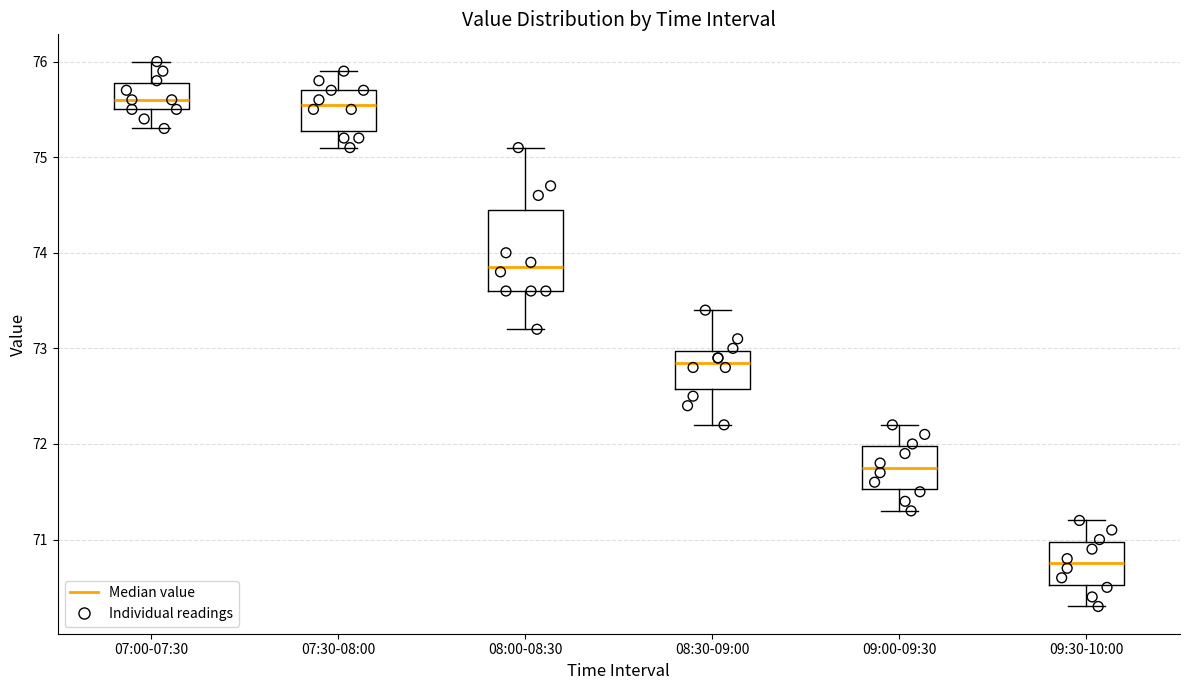

Reading left to right, transcribe this box plot: for each box, give where its median line is, the range the box spans, and where its two whiskers end, as read against the y-axis. The values are not printed on the chart, so give them approximately, as read against the axis.

07:00-07:30: median 75.6, box 75.5 to 75.8, whiskers 75.3 to 76.0
07:30-08:00: median 75.6, box 75.3 to 75.7, whiskers 75.1 to 75.9
08:00-08:30: median 73.9, box 73.6 to 74.5, whiskers 73.2 to 75.1
08:30-09:00: median 72.9, box 72.6 to 73.0, whiskers 72.2 to 73.4
09:00-09:30: median 71.8, box 71.5 to 72.0, whiskers 71.3 to 72.2
09:30-10:00: median 70.8, box 70.5 to 71.0, whiskers 70.3 to 71.2